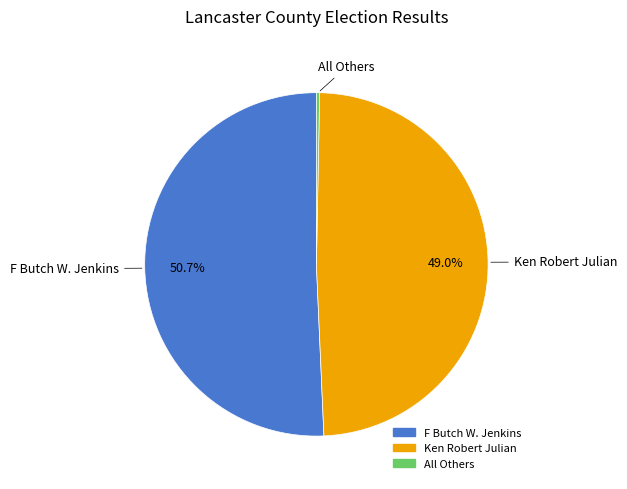

Combined, do F Butch W. Jenkins and All Others account for over 50%?

Yes